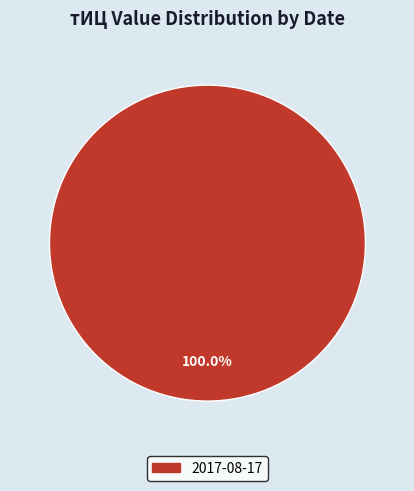

Is there a majority slice in this chart?

Yes